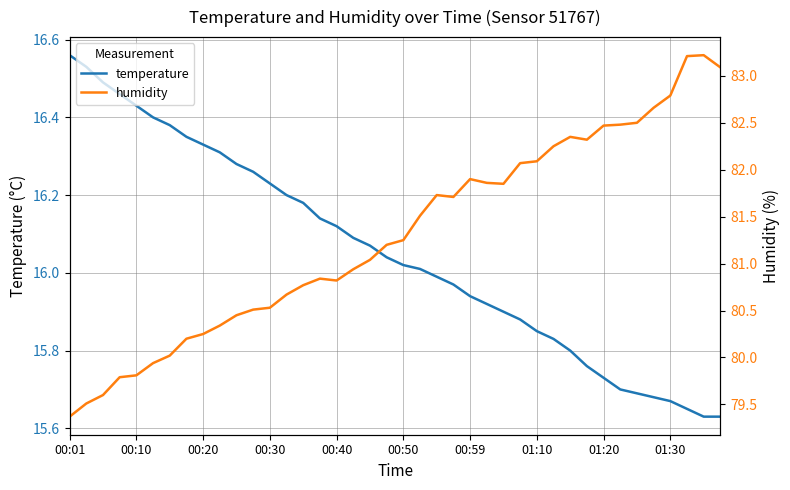

In humidity, how many points are higher than both neighbors (excluding endpoints)?

5